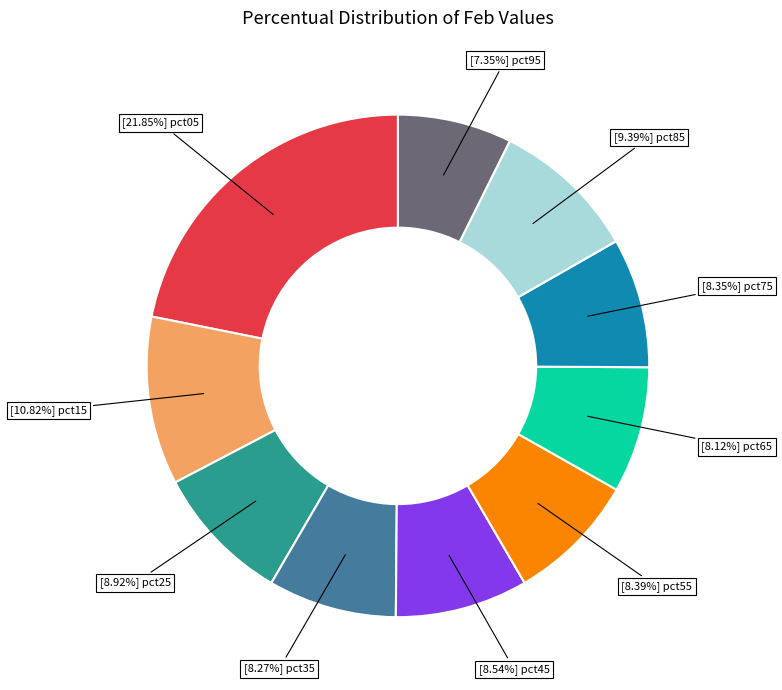

Does any single category account for the majority?

No